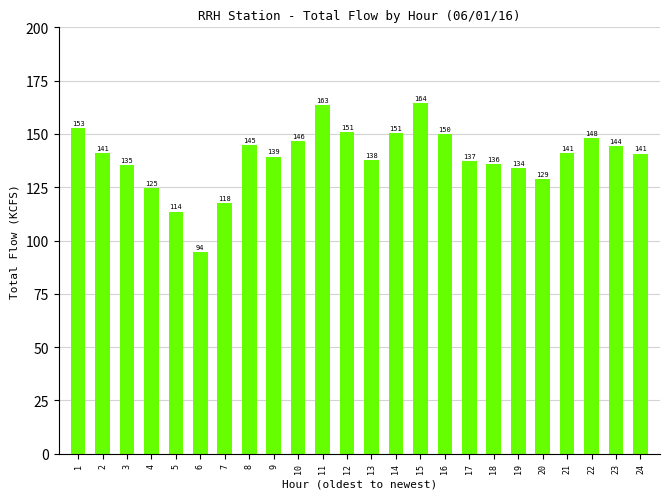

Does the chart contain stacked bars?

No